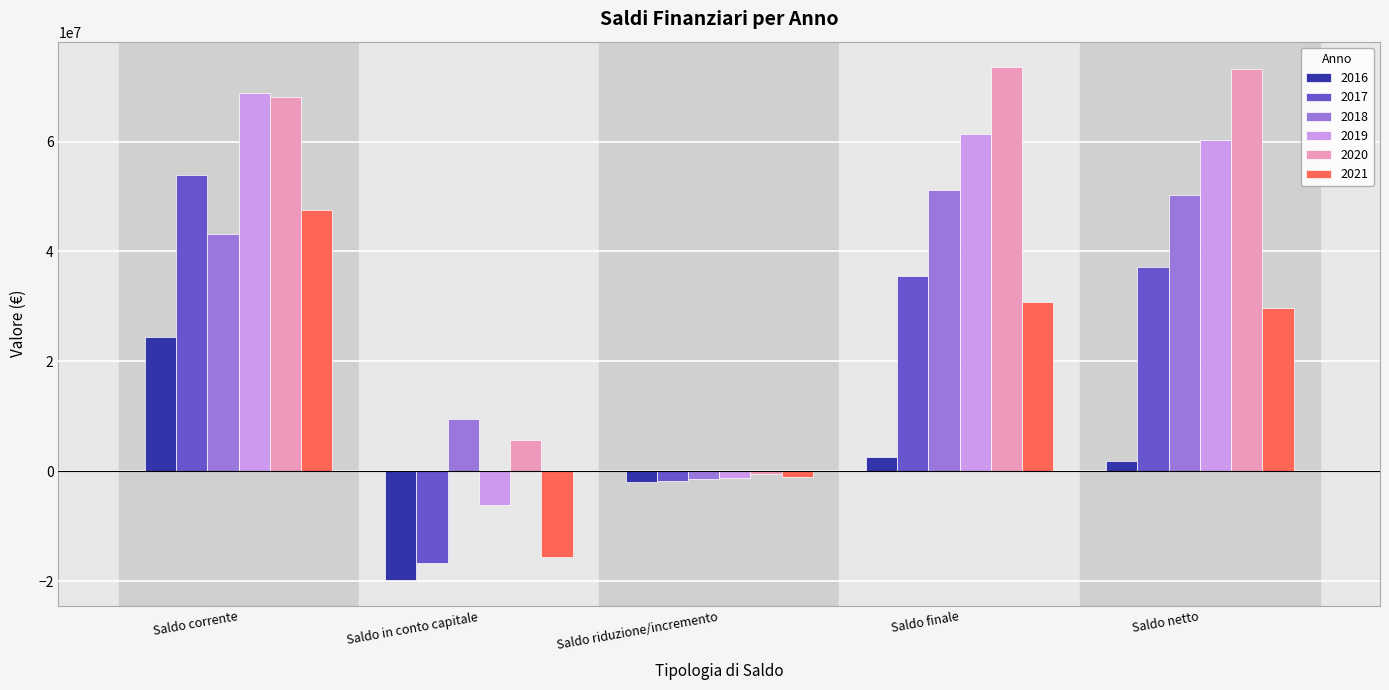

What is the total value across all series at Saldo in conto capitale?

-42794930.3